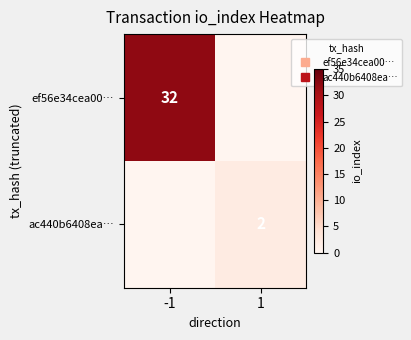

What is the difference between the maximum and minimum values in the ef56e34cea00… series?

32